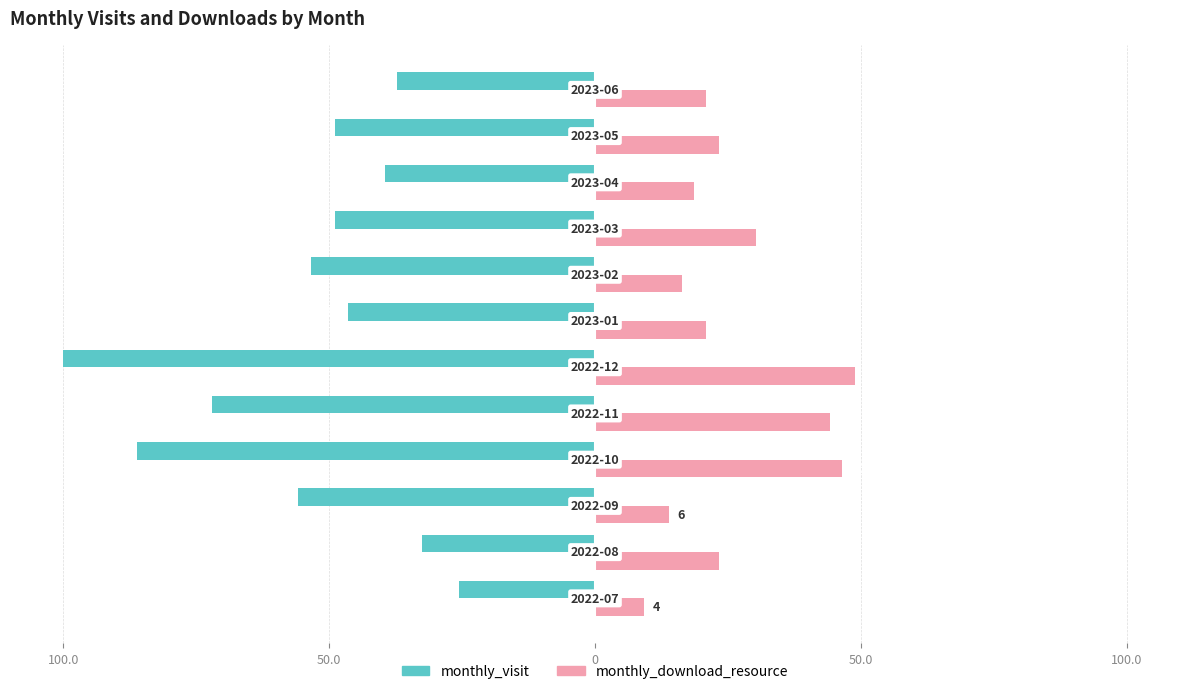

What are all the series names shown in the legend?

monthly_visit, monthly_download_resource